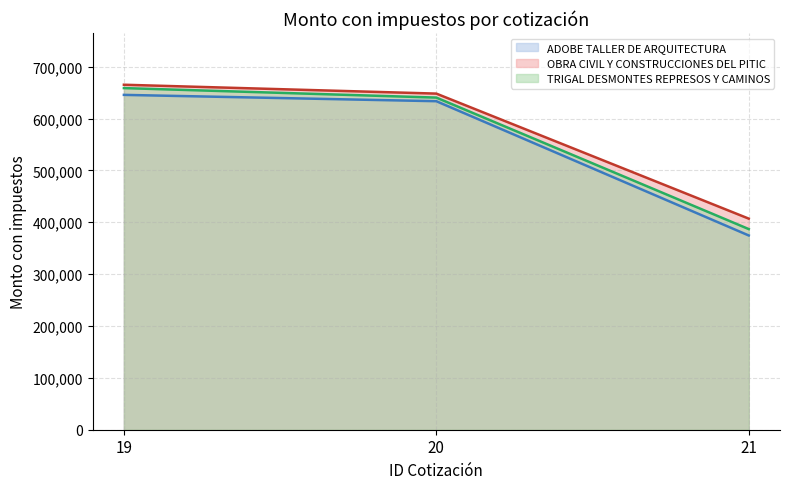

What is the sum of the OBRA CIVIL Y CONSTRUCCIONES DEL PITIC values at 19 and 20?

1313093.3